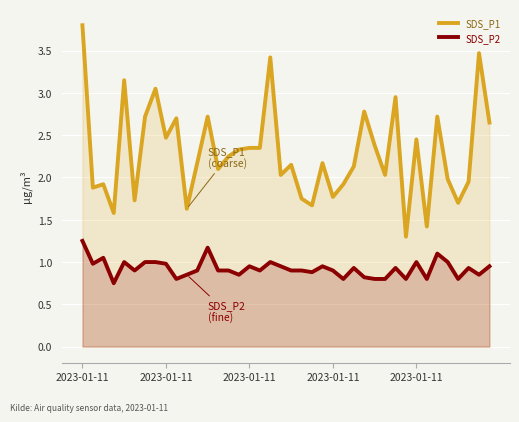

How many data points in SDS_P1 are above 2?

26